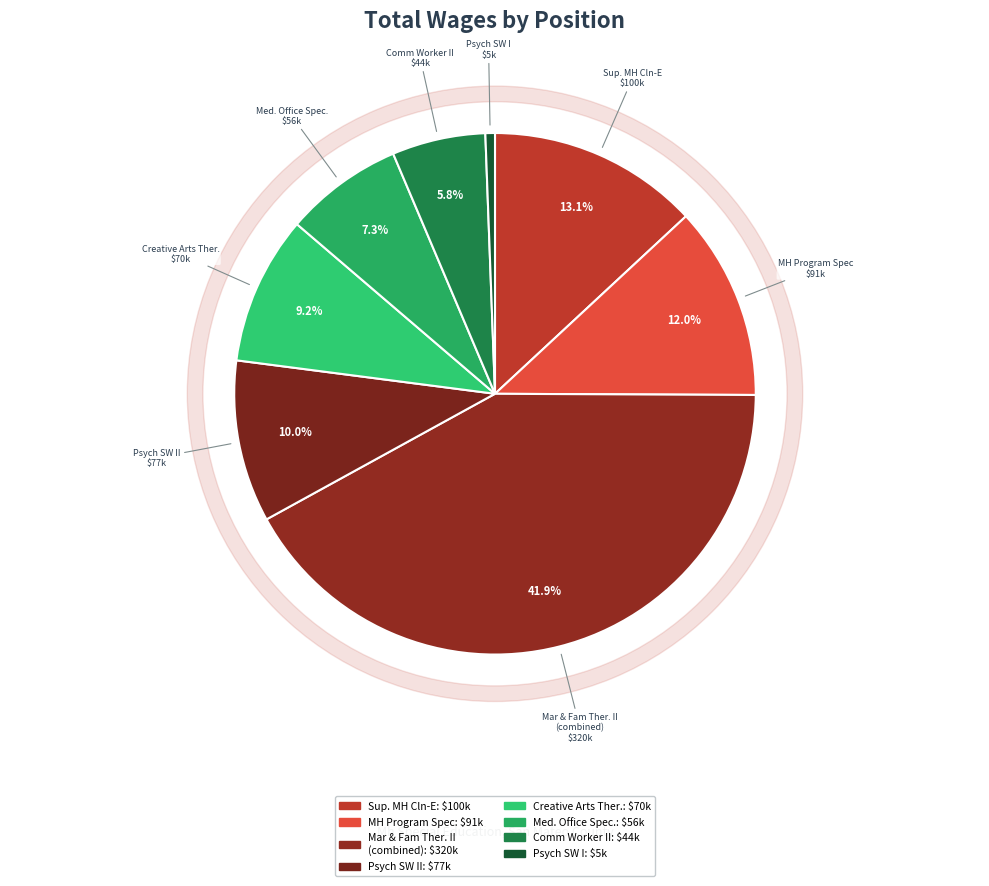

Rank the categories by value from lowest to highest.

Psych Social Worker I, Comm Worker II, Medical Office Specialist, Creative Arts Therapist, Psych Social Worker II, Mental Health Program Spec, Supervising Mental Health Cln-E, Mar And Fam Therapist II